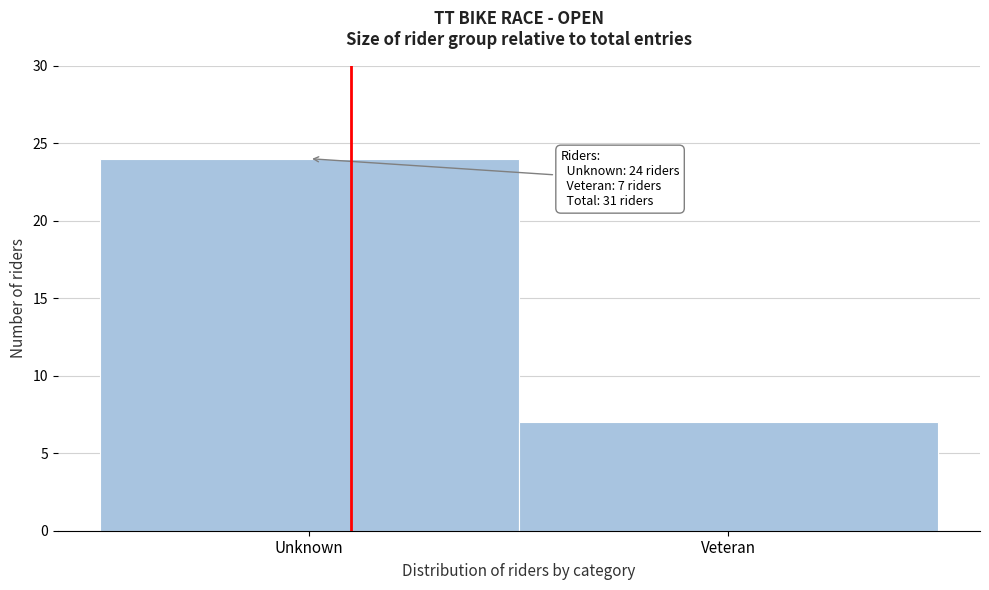

Reading right to left, extract all data points from this chart.

7	24